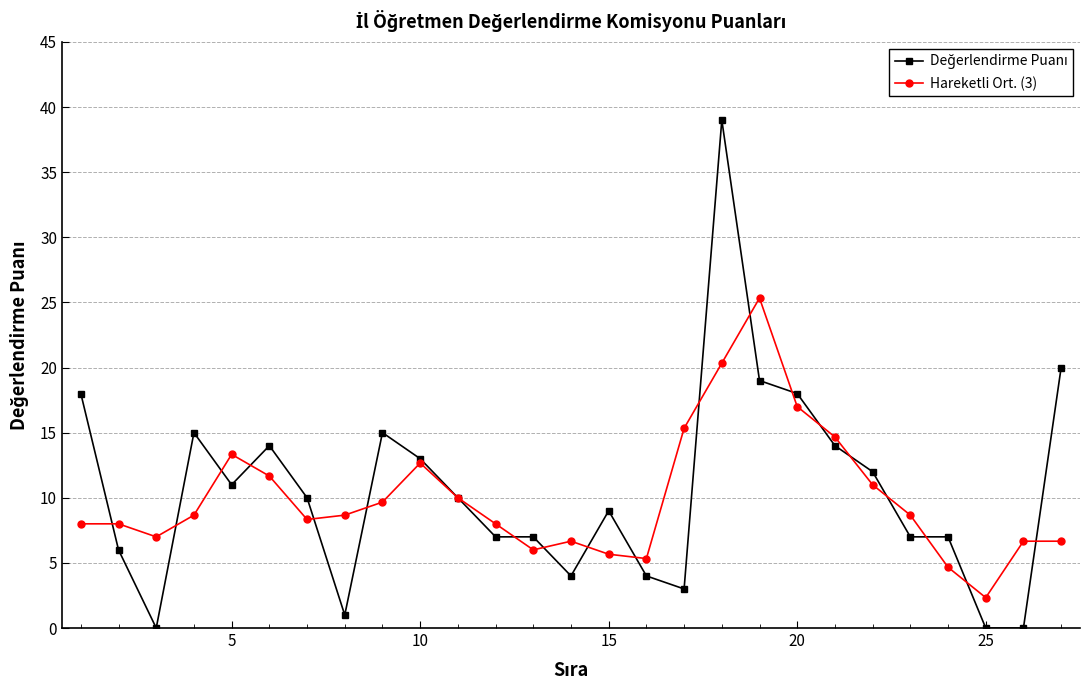

Reading right to left, list all the values displayed in this chart.

Değerlendirme Puanı: 20.0	0.0	0.0	7.0	7.0	12.0	14.0	18.0	19.0	39.0	3.0	4.0	9.0	4.0	7.0	7.0	10.0	13.0	15.0	1.0	10.0	14.0	11.0	15.0	0.0	6.0	18.0
Hareketli Ort. (3): 6.7	6.7	2.3	4.7	8.7	11.0	14.7	17.0	25.3	20.3	15.3	5.3	5.7	6.7	6.0	8.0	10.0	12.7	9.7	8.7	8.3	11.7	13.3	8.7	7.0	8.0	8.0